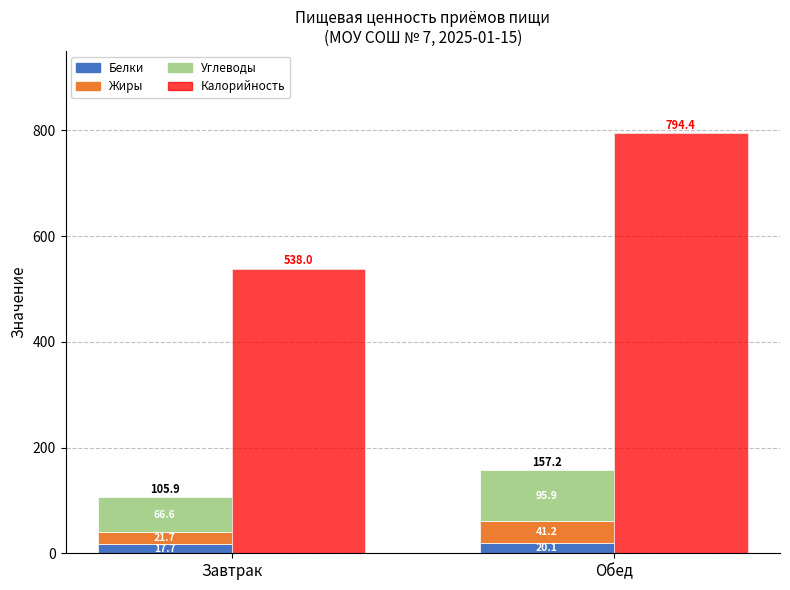

What value does the Углеводы series have at Обед?

95.9